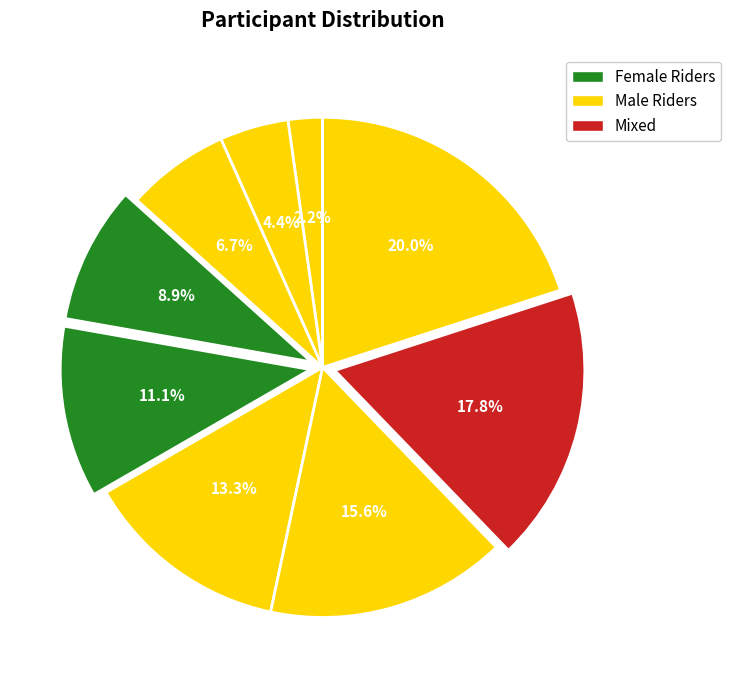

To the nearest percent, what is the difference between the largest and smallest slice percentages?

18%